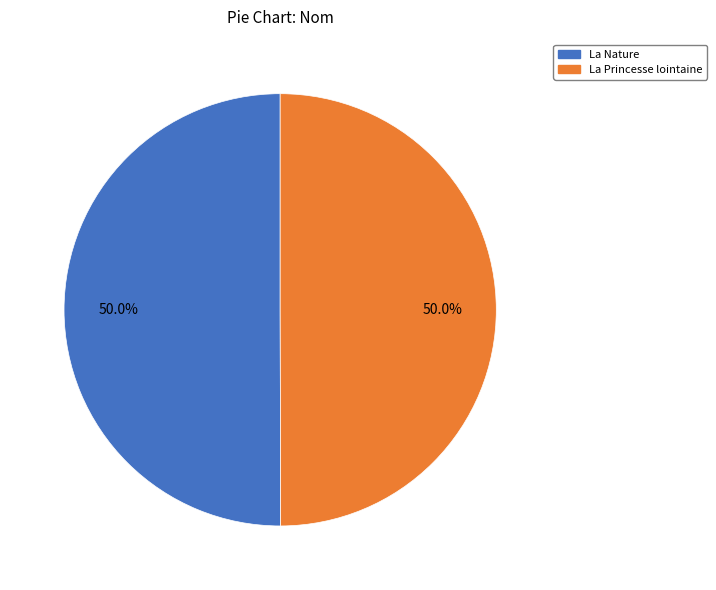

How much of the chart is everything except La Nature?

50.0%